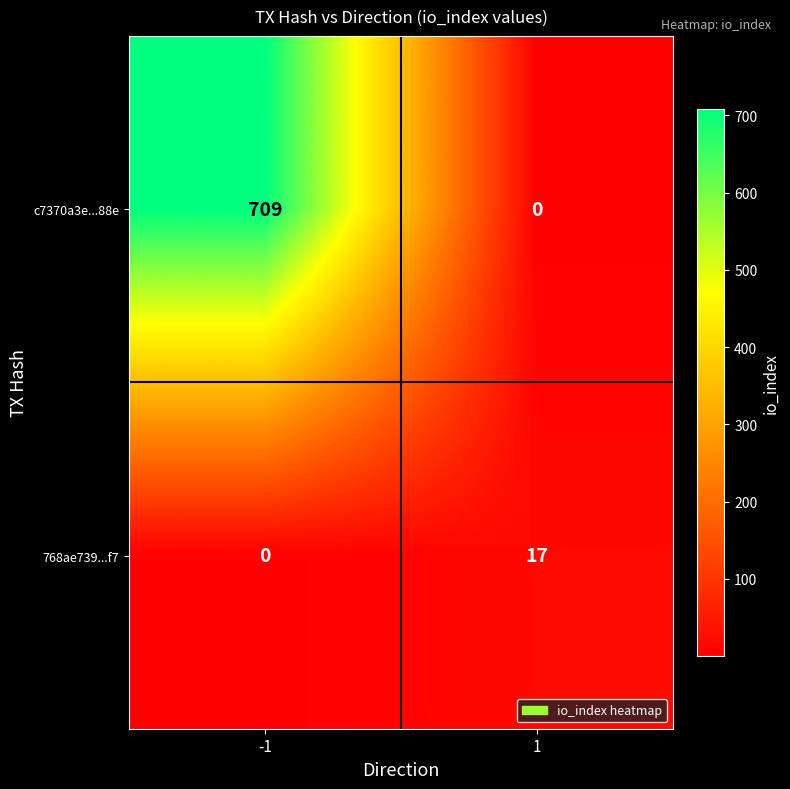

Reading right to left, extract all data points from this chart.

c7370a3e...88e: 0	709
768ae739...f7: 17	0